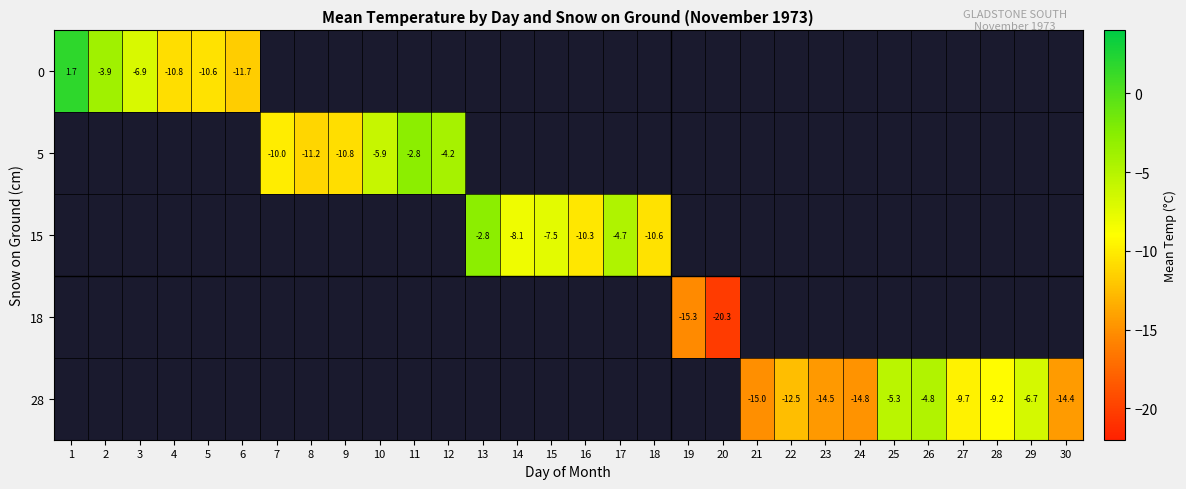

Which label corresponds to the smallest value in the chart?

20